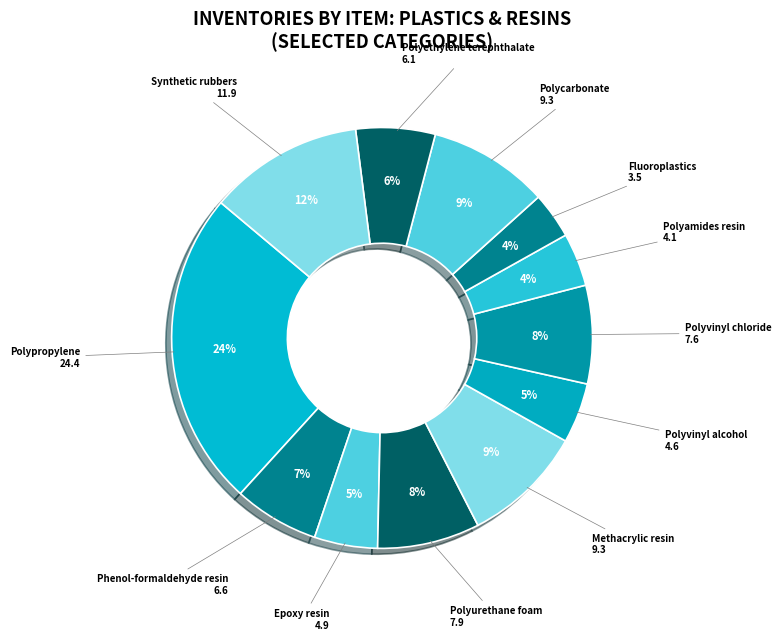

How many slices are in this pie chart?

12